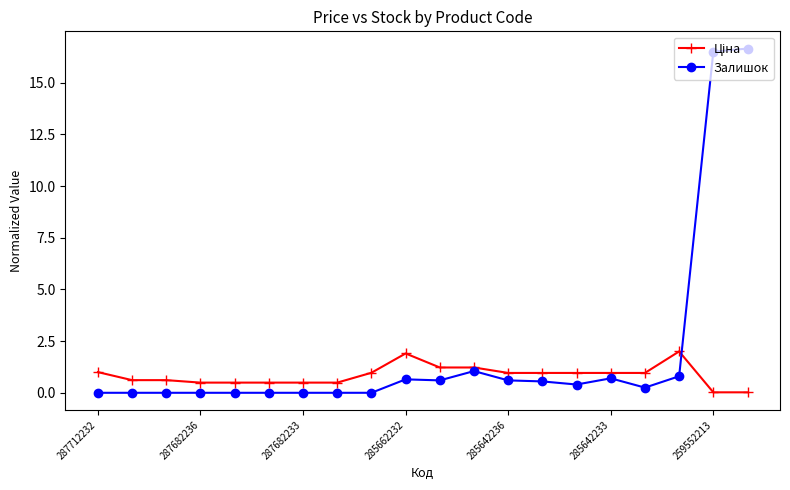

Which series has the largest range (max minus min)?

Залишок